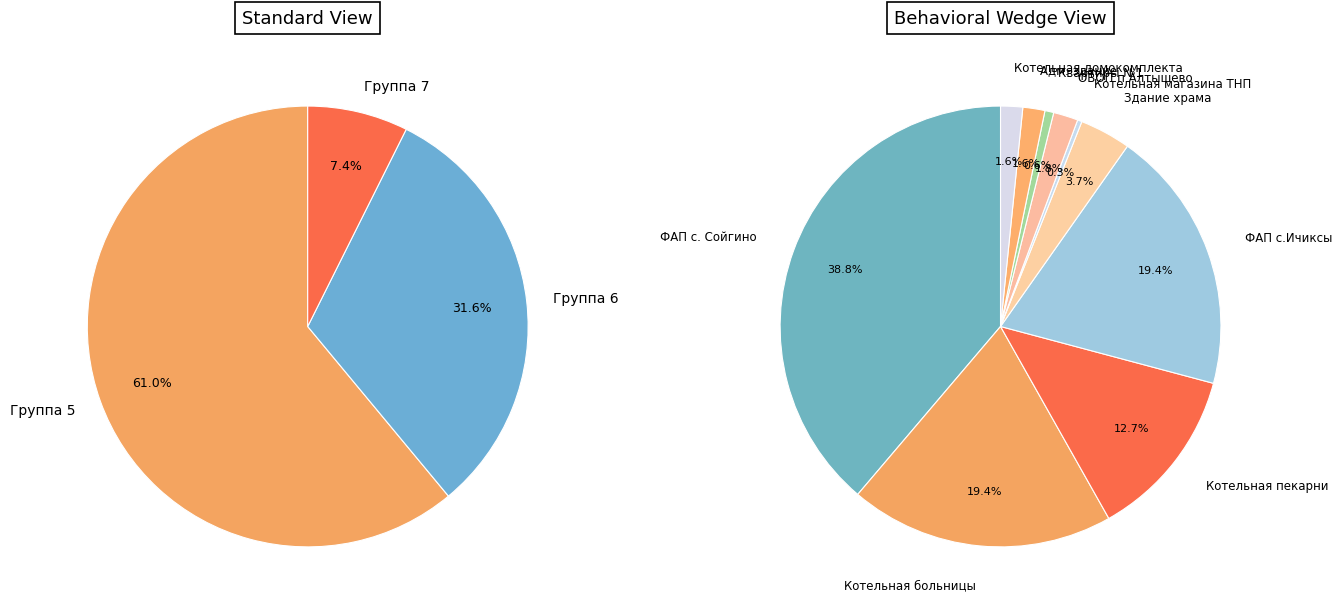

Do 7 and 7 together represent more than half of the pie?

No